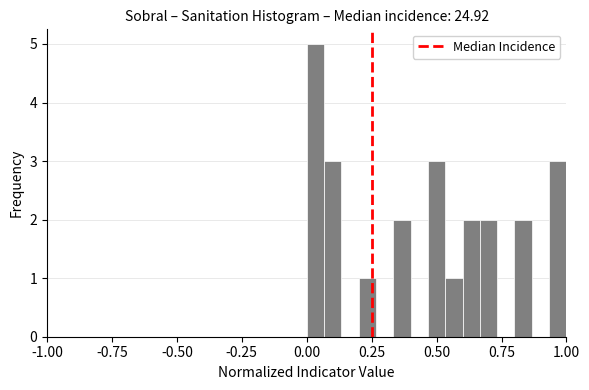

Read against the x-axis, roughly where is the centre of the tallest bar?

0.05